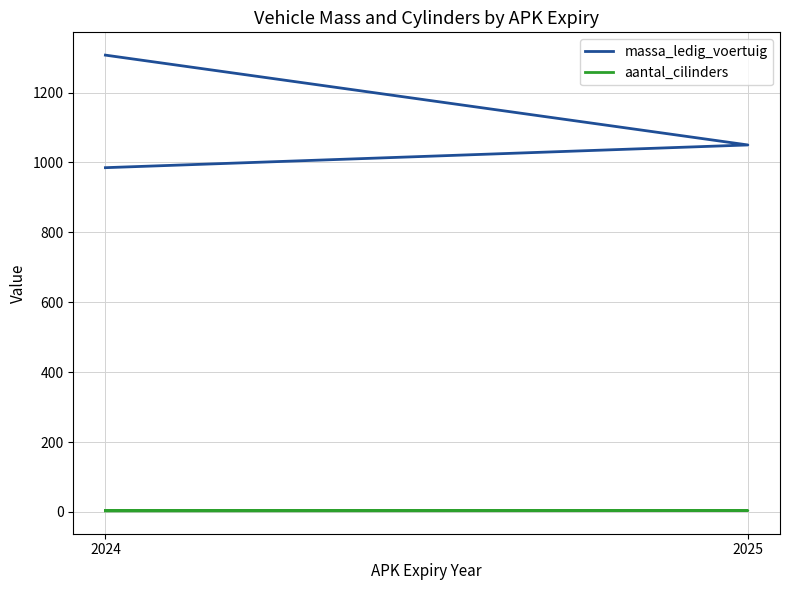

Reading right to left, list all the values displayed in this chart.

massa_ledig_voertuig: 1307	1050	985
aantal_cilinders: 3	4	4